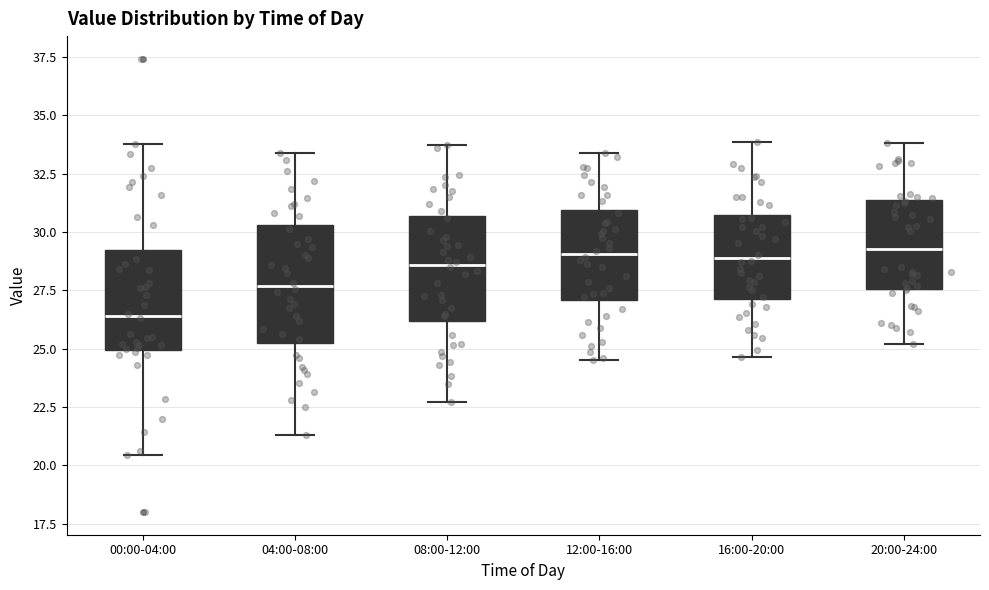

Which box's median line is the lowest?

00:00-04:00